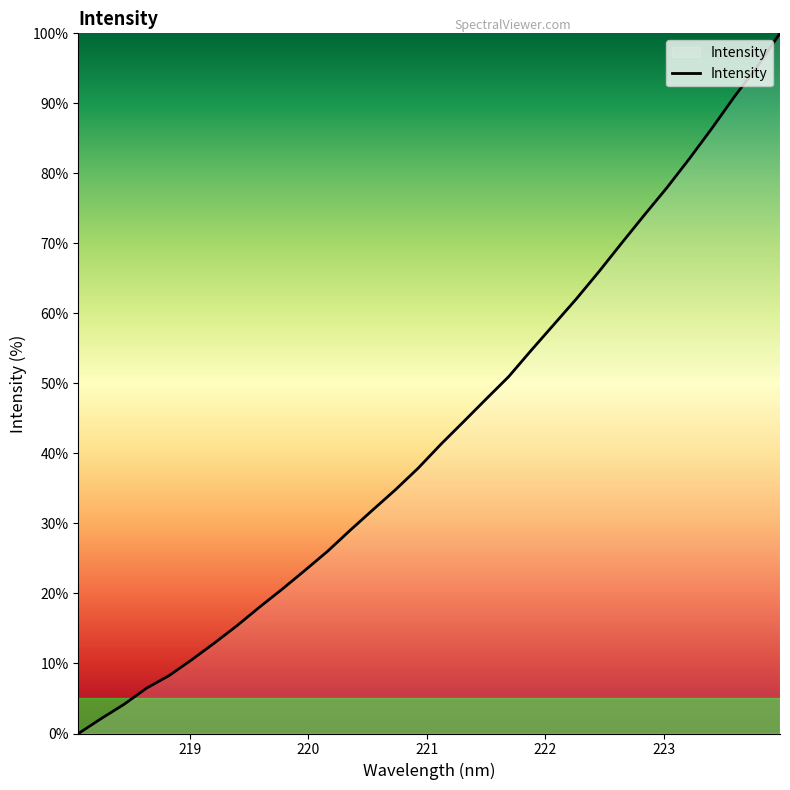

What is the difference between the maximum and minimum values?

100.0